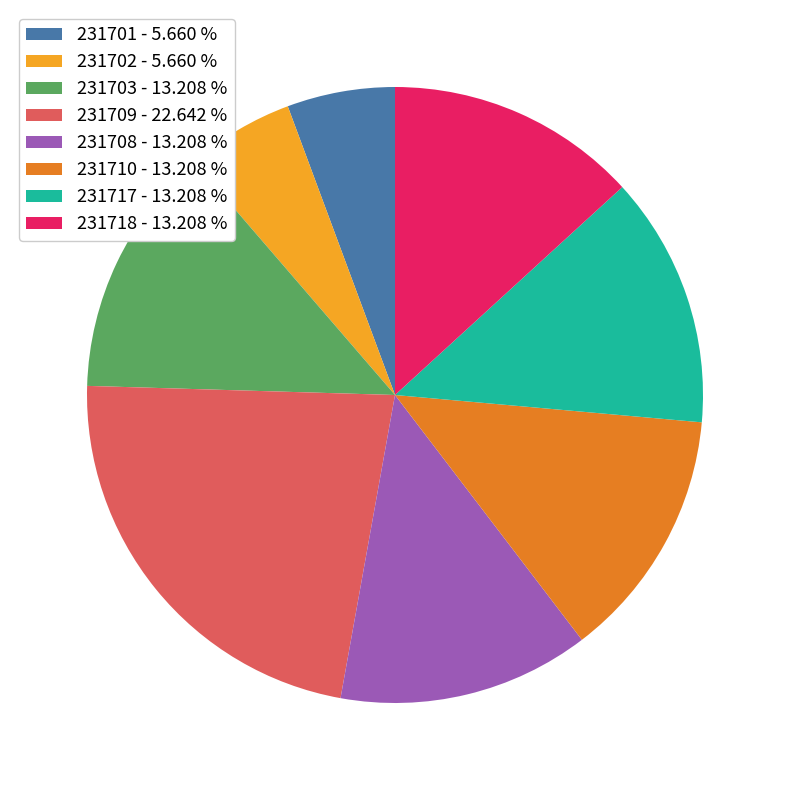

What is the ratio of the value at 231717 to the value at 231702?

2.3